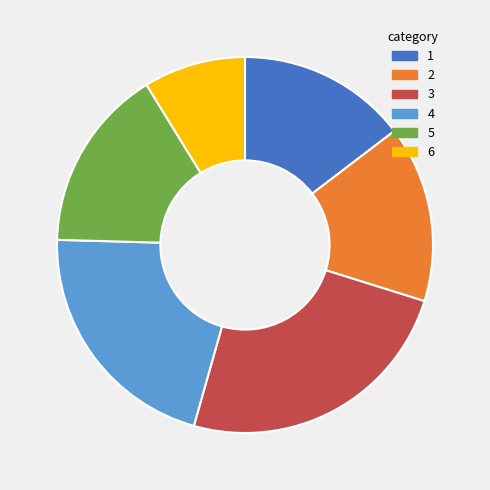

Is there any slice that represents more than half of the pie?

No